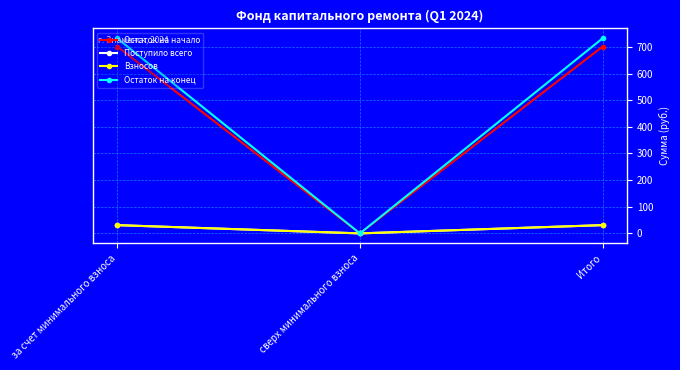

Reading right to left, what are all the values shown in this chart?

Остаток на начало: Итого=701.4	сверх минимального взноса=0.0	за счет минимального взноса=701.4
Поступило всего: Итого=31.0	сверх минимального взноса=0.0	за счет минимального взноса=31.0
Взносов: Итого=31.0	сверх минимального взноса=0.0	за счет минимального взноса=31.0
Остаток на конец: Итого=732.4	сверх минимального взноса=0.0	за счет минимального взноса=732.4